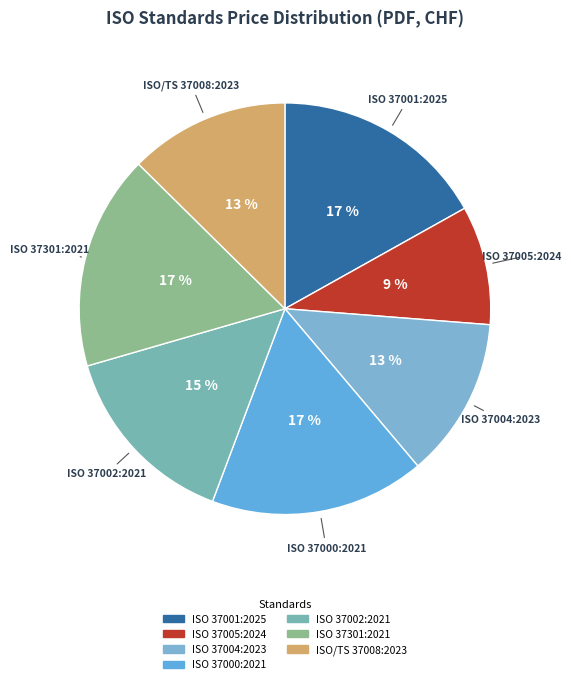

What is the smallest slice in the pie chart?

ISO 37005:2024